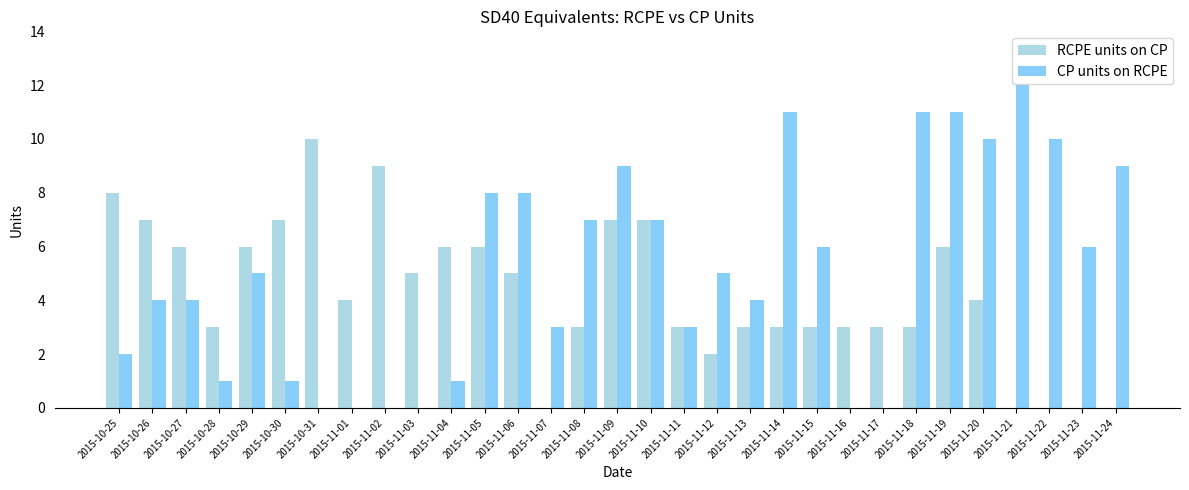

Between 2015-11-15 and 2015-11-19, which series saw the biggest shift?

CP units on RCPE